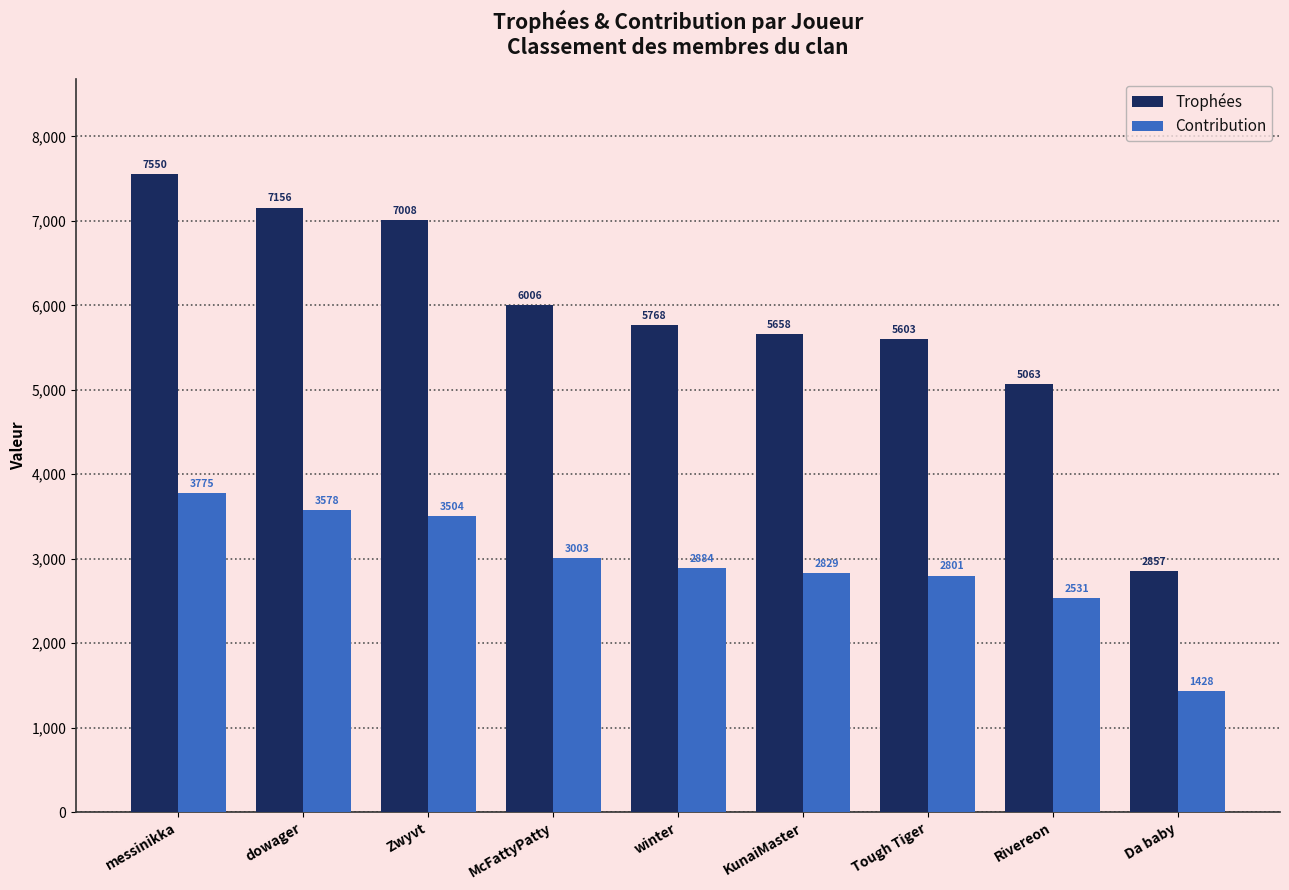

List the series in order of their peak value, highest first.

Trophées, Contribution